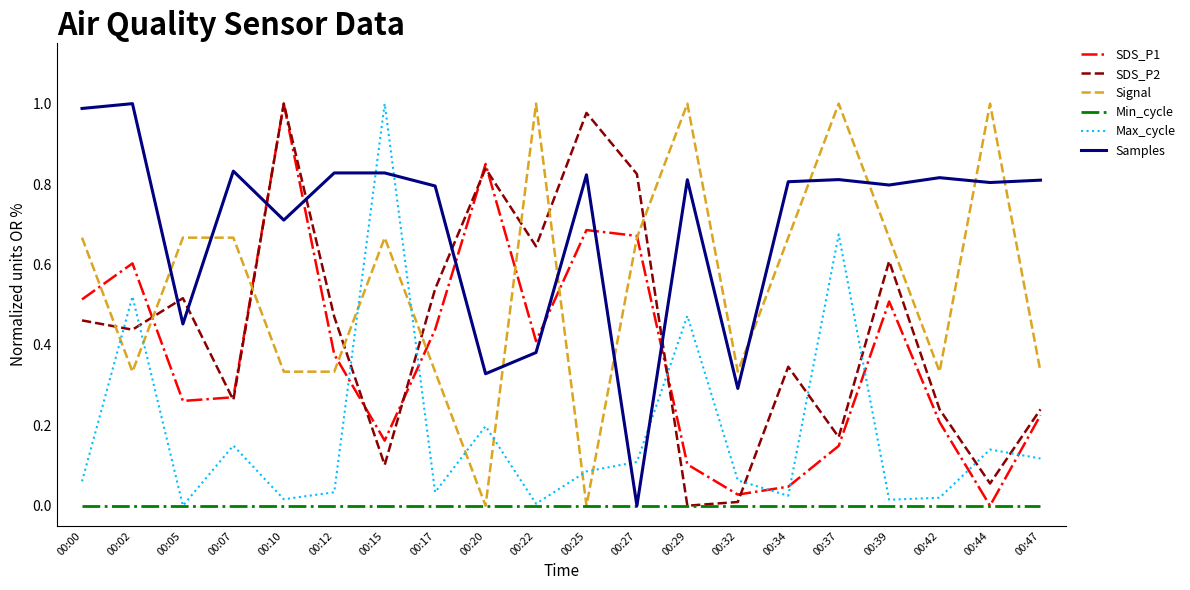

At how many categories does at least one series exceed 0?

20